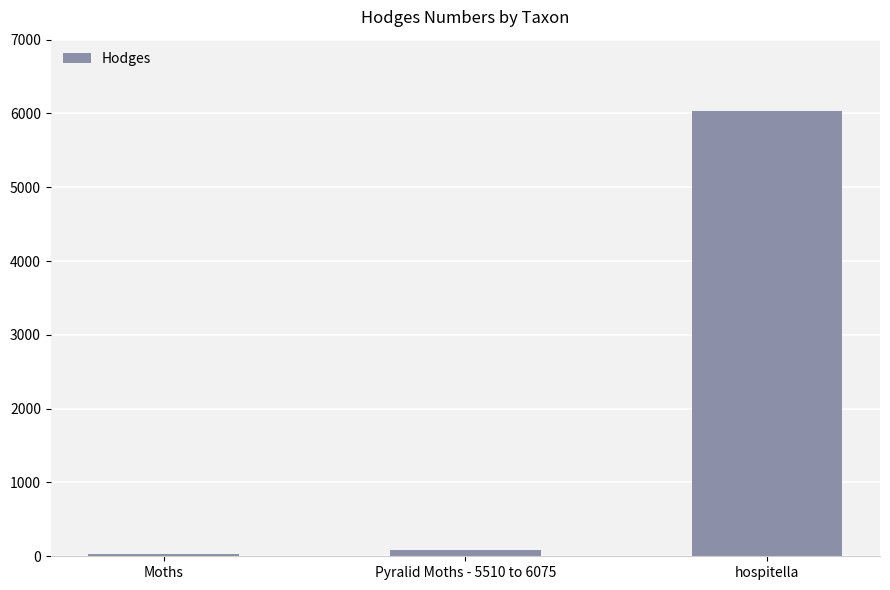

What is the smallest value displayed?

29.0